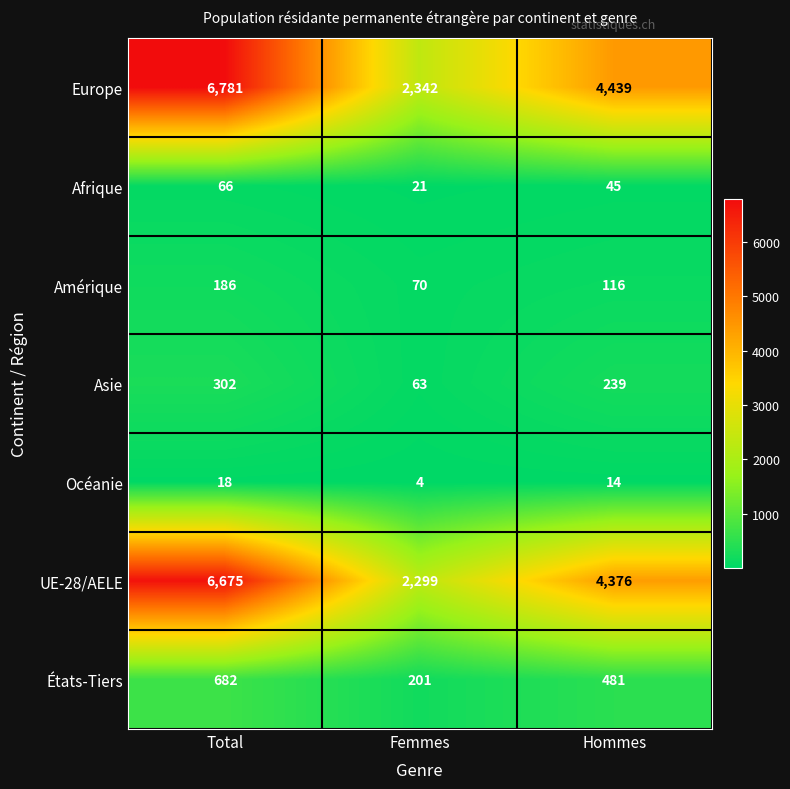

How many series are shown in this chart?

7